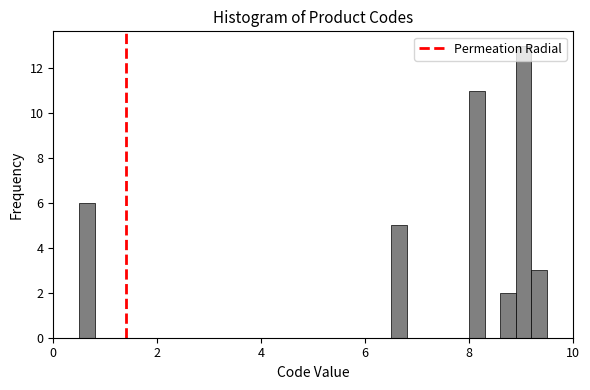

Around what value on the x-axis is the tallest bar? Give the approximate position of its centre, as read against the axis.

9.0